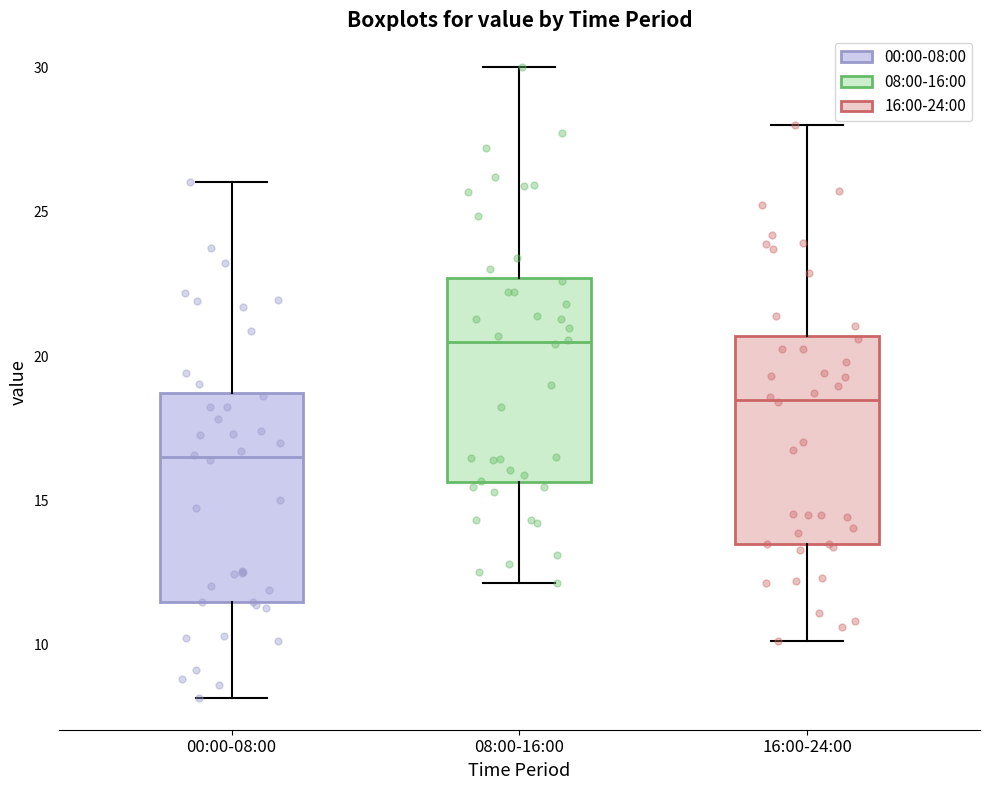

Which box has the highest median line?

08:00-16:00